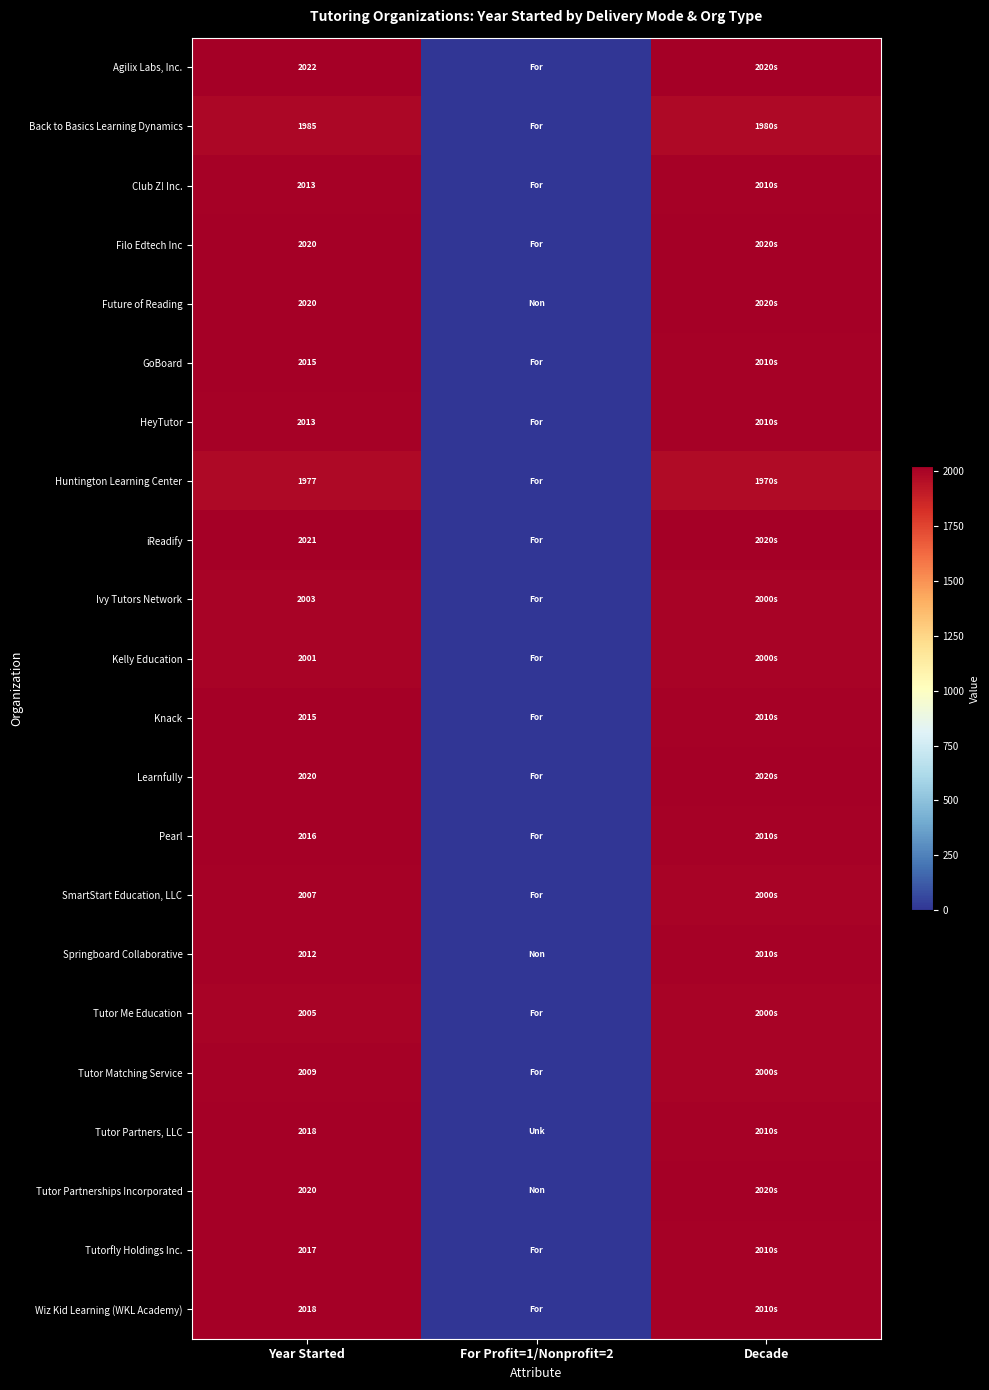

The value of Tutor Partnerships Incorporated at Year Started is 1388. True or false?

False